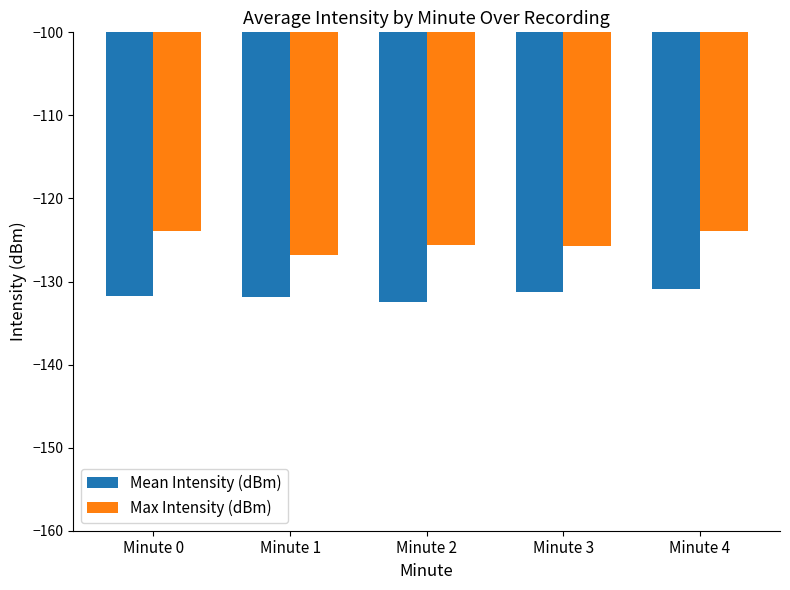

List the series in order of their peak value, lowest first.

Mean Intensity (dBm), Max Intensity (dBm)